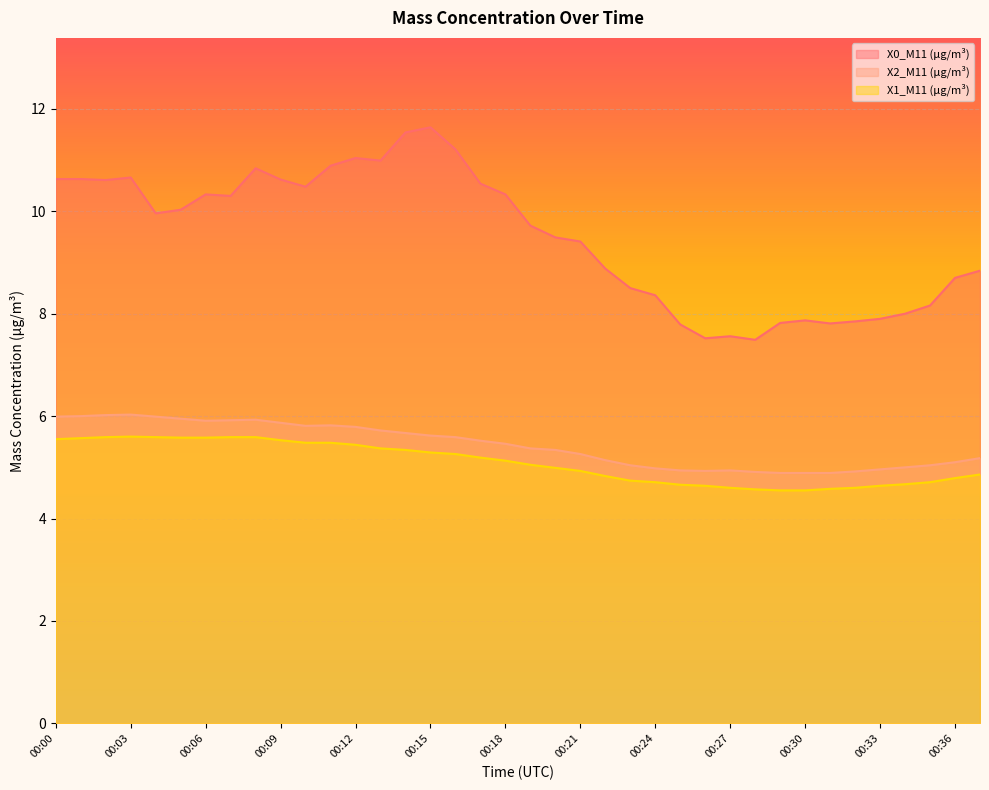

Reading left to right, list all the values displayed in this chart.

X0_M11 (μg/m³): 00:00=10.6	00:01=10.6	00:02=10.6	00:03=10.7	00:04=10.0	00:05=10.0	00:06=10.3	00:07=10.3	00:08=10.8	00:09=10.6	00:10=10.5	00:11=10.9	00:12=11.0	00:13=11.0	00:14=11.5	00:15=11.6	00:16=11.2	00:17=10.5	00:18=10.3	00:19=9.7	00:20=9.5	00:21=9.4	00:22=8.9	00:23=8.5	00:24=8.4	00:25=7.8	00:26=7.5	00:27=7.6	00:28=7.5	00:29=7.8	00:30=7.9	00:31=7.8	00:32=7.8	00:33=7.9	00:34=8.0	00:35=8.2	00:36=8.7	00:37=8.8
X2_M11 (μg/m³): 00:00=6.0	00:01=6.0	00:02=6.0	00:03=6.0	00:04=6.0	00:05=6.0	00:06=5.9	00:07=5.9	00:08=5.9	00:09=5.9	00:10=5.8	00:11=5.8	00:12=5.8	00:13=5.7	00:14=5.7	00:15=5.6	00:16=5.6	00:17=5.5	00:18=5.5	00:19=5.4	00:20=5.3	00:21=5.3	00:22=5.1	00:23=5.0	00:24=5.0	00:25=4.9	00:26=4.9	00:27=4.9	00:28=4.9	00:29=4.9	00:30=4.9	00:31=4.9	00:32=4.9	00:33=5.0	00:34=5.0	00:35=5.0	00:36=5.1	00:37=5.2
X1_M11 (μg/m³): 00:00=5.5	00:01=5.6	00:02=5.6	00:03=5.6	00:04=5.6	00:05=5.6	00:06=5.6	00:07=5.6	00:08=5.6	00:09=5.5	00:10=5.5	00:11=5.5	00:12=5.4	00:13=5.4	00:14=5.3	00:15=5.3	00:16=5.3	00:17=5.2	00:18=5.1	00:19=5.0	00:20=5.0	00:21=4.9	00:22=4.8	00:23=4.7	00:24=4.7	00:25=4.7	00:26=4.6	00:27=4.6	00:28=4.6	00:29=4.5	00:30=4.5	00:31=4.6	00:32=4.6	00:33=4.6	00:34=4.7	00:35=4.7	00:36=4.8	00:37=4.9